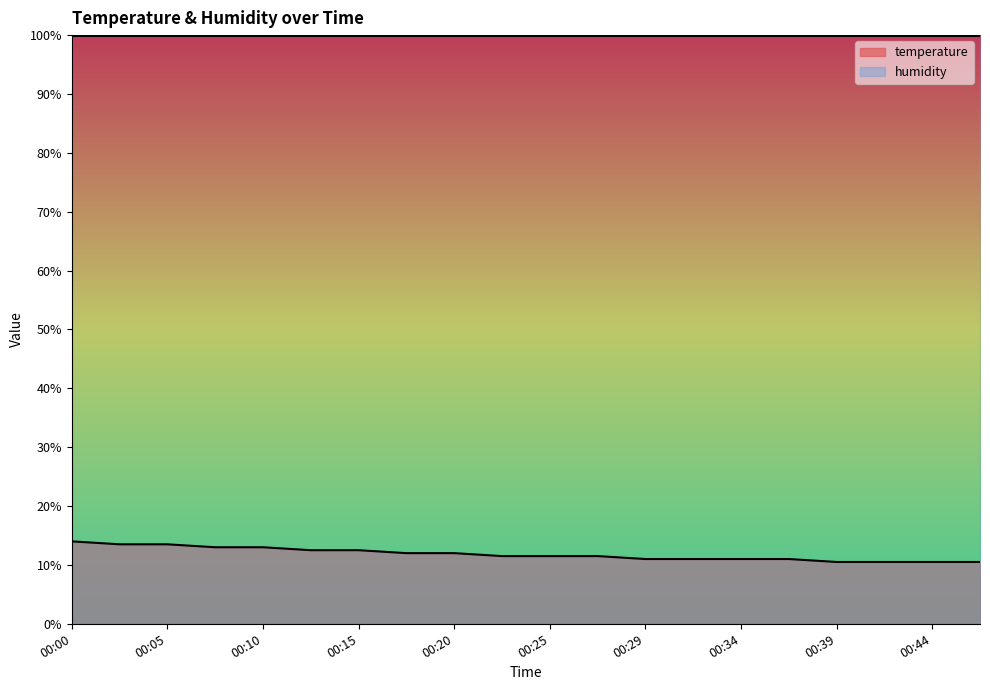

What is the smallest value displayed?

10.5